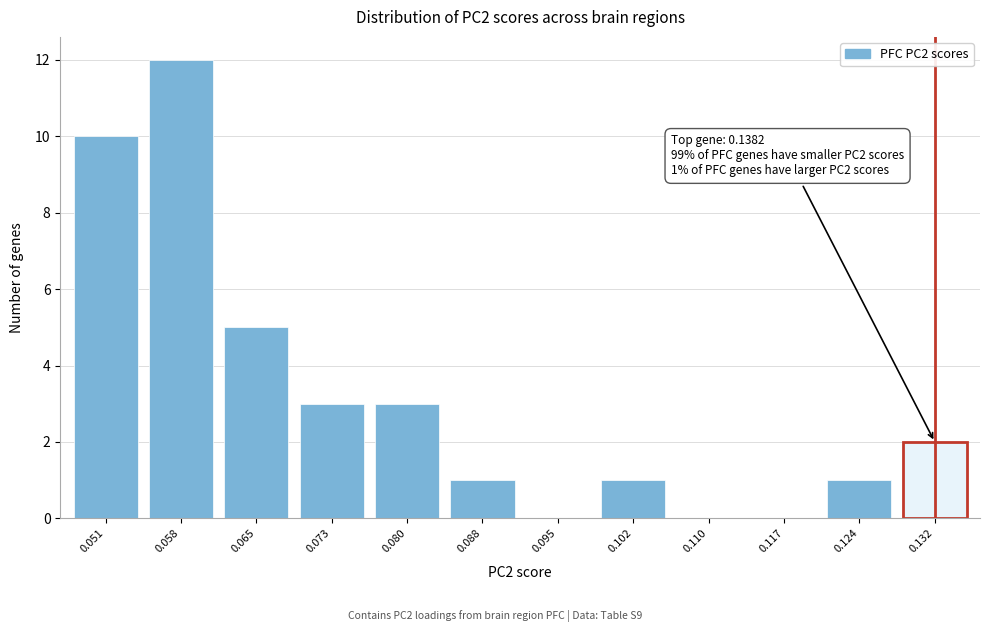

Reading left to right, extract all data points from this chart.

0.051=10	0.058=12	0.065=5	0.073=3	0.080=3	0.088=1	0.095=0	0.102=1	0.110=0	0.117=0	0.124=1	0.132=2